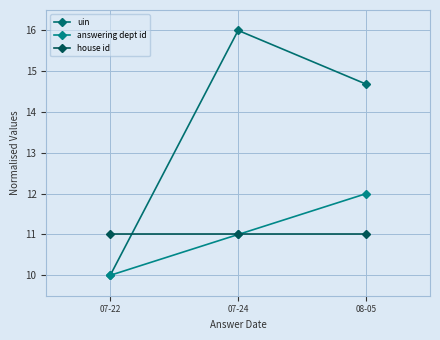

Count the number of categories in the chart.

3